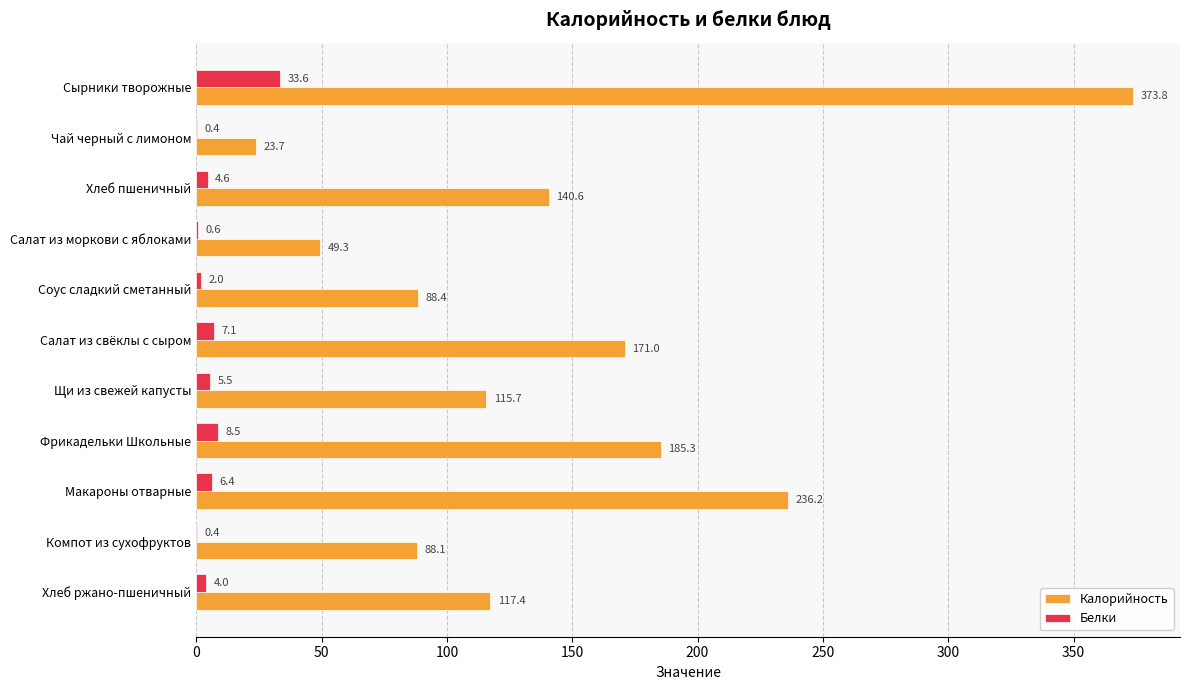

Where is Калорийность nearest to the value 198?

Фрикадельки Школьные